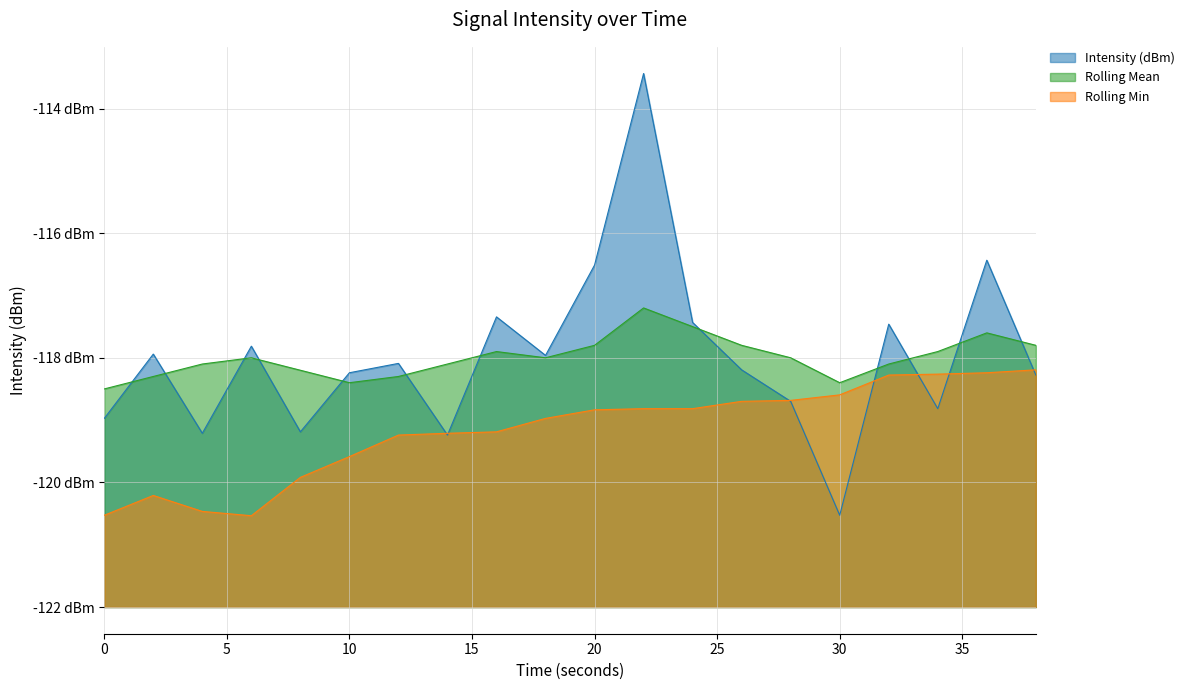

What is the value of the Intensity (dBm) point at the 9th from the left?

-117.3